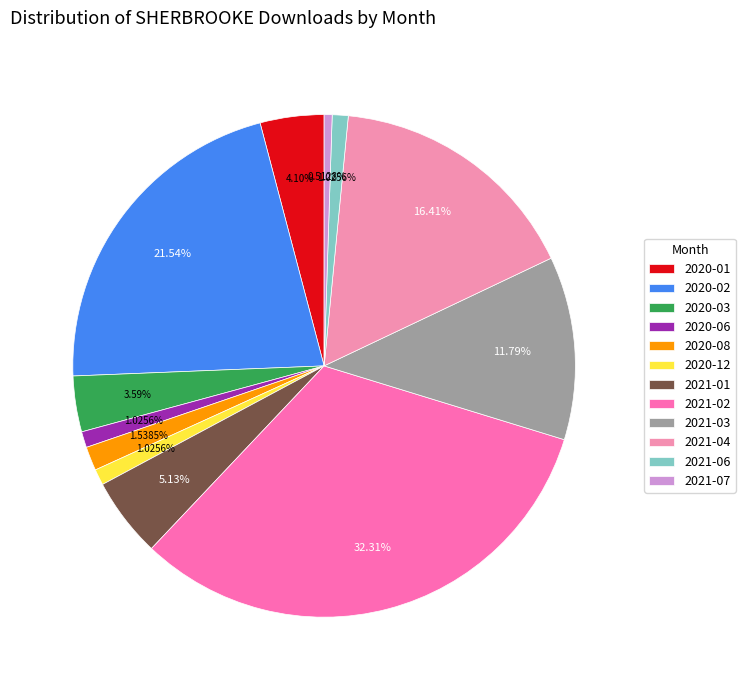

How many slices are in this pie chart?

12